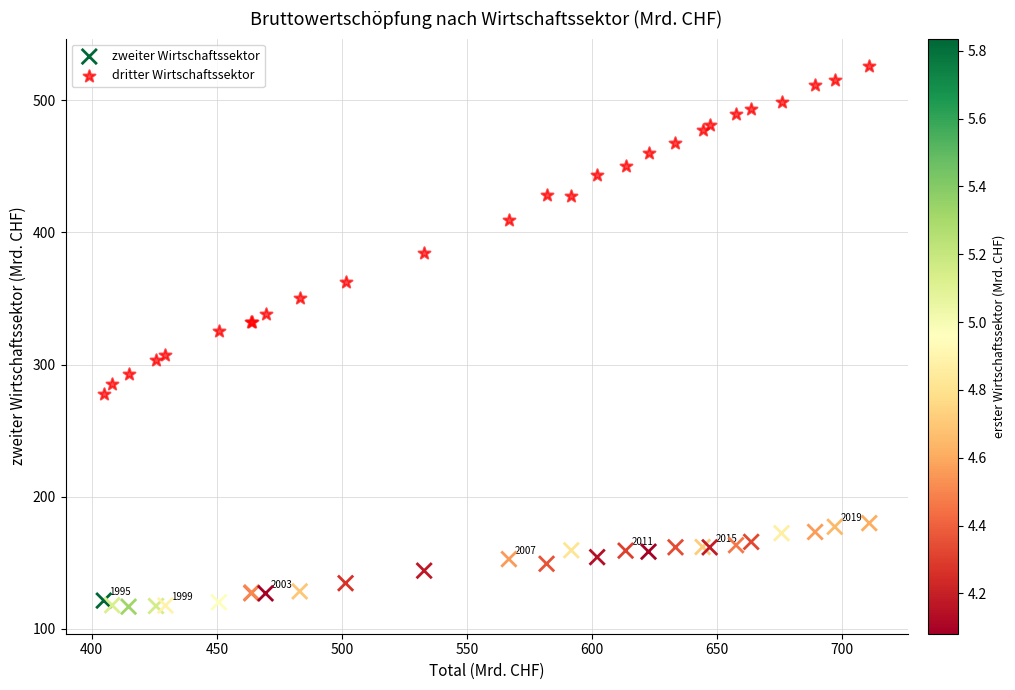

In the dritter Wirtschaftssektor series, what Y value is closest to 401?

409.4